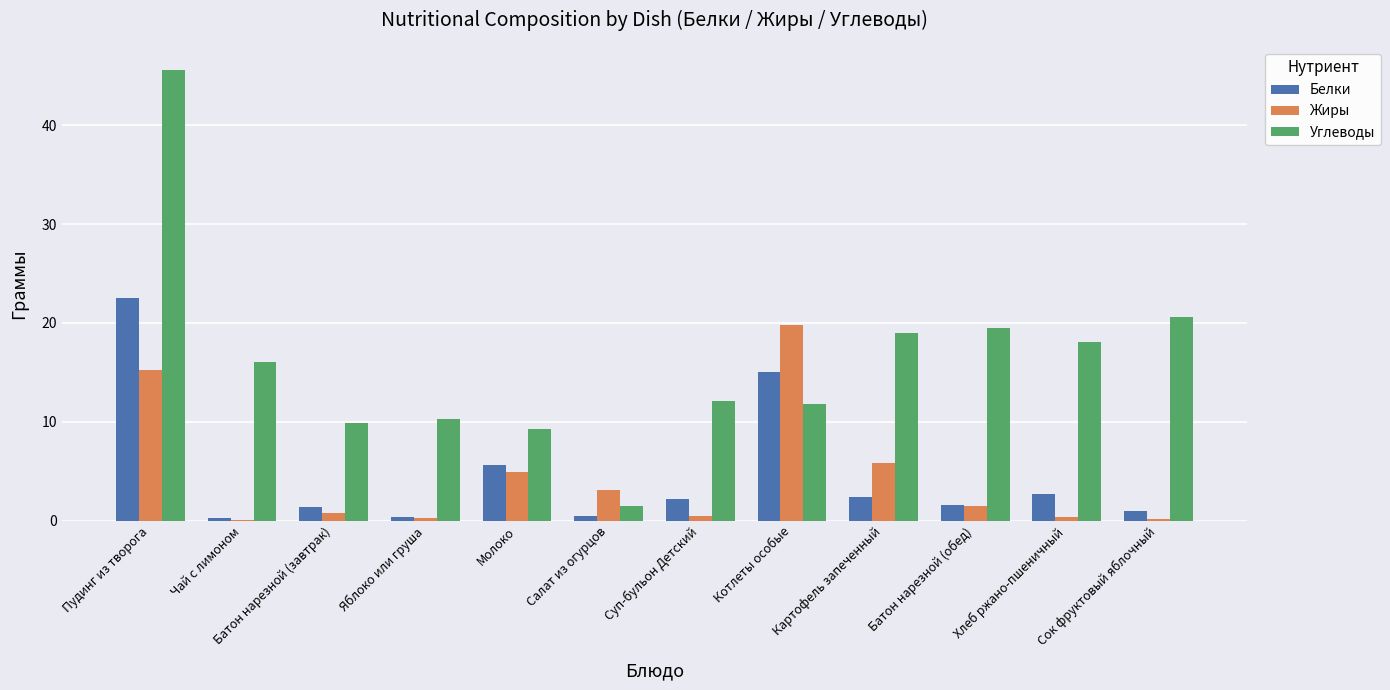

How many values in the Жиры series exceed 1?

6